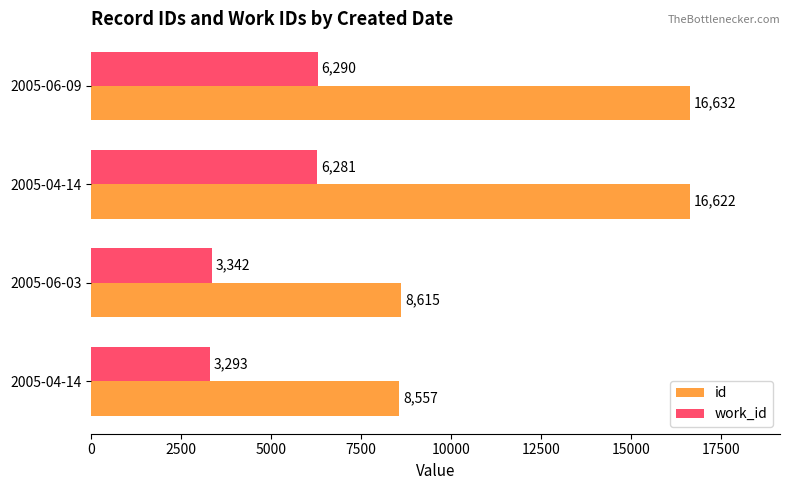

How many data points does each series have?

4